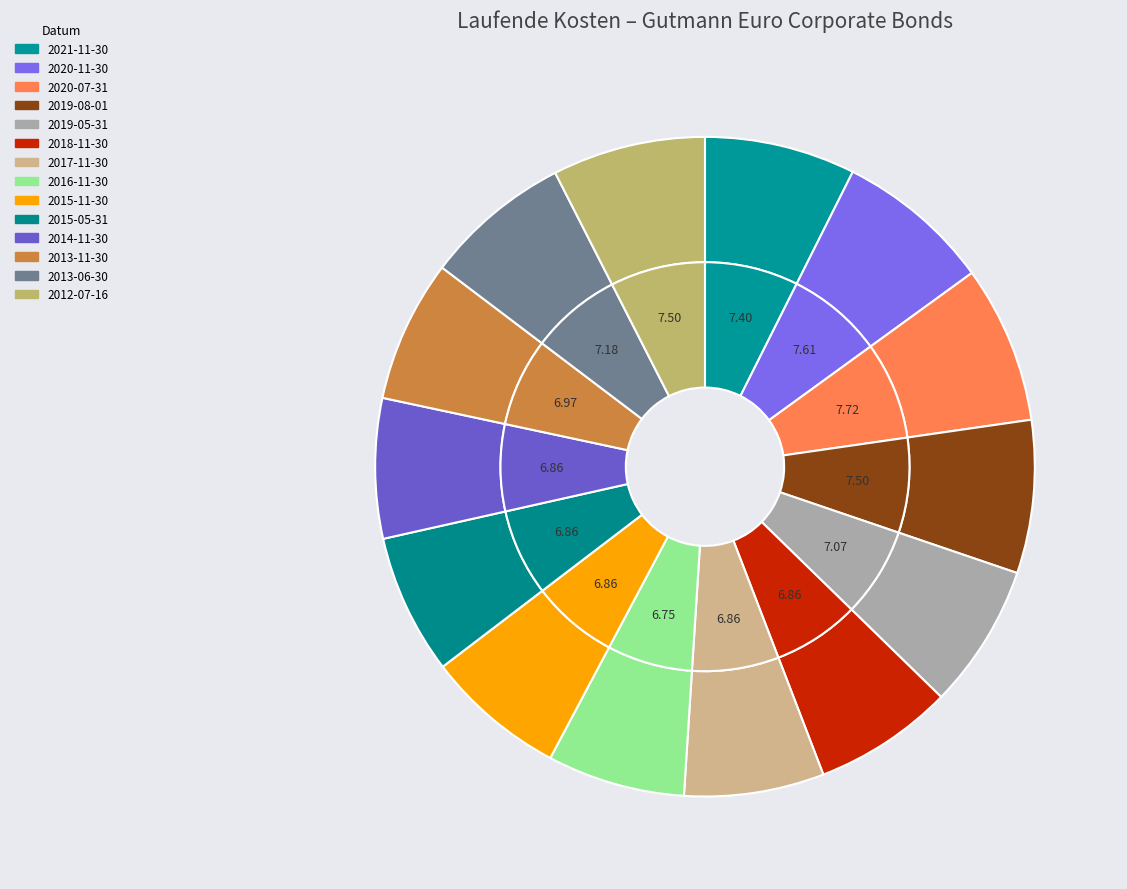

Combined, do 2019-05-31 and 2013-06-30 account for over 50%?

No